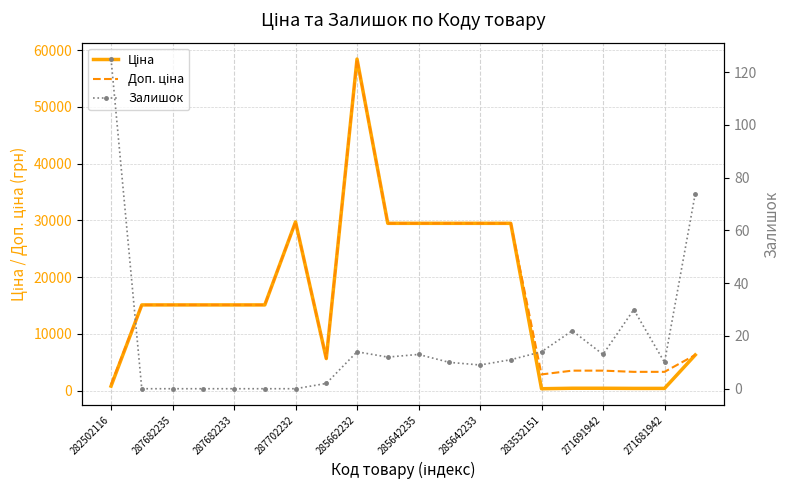

What is the total value across all series at 287702232?

30240.0